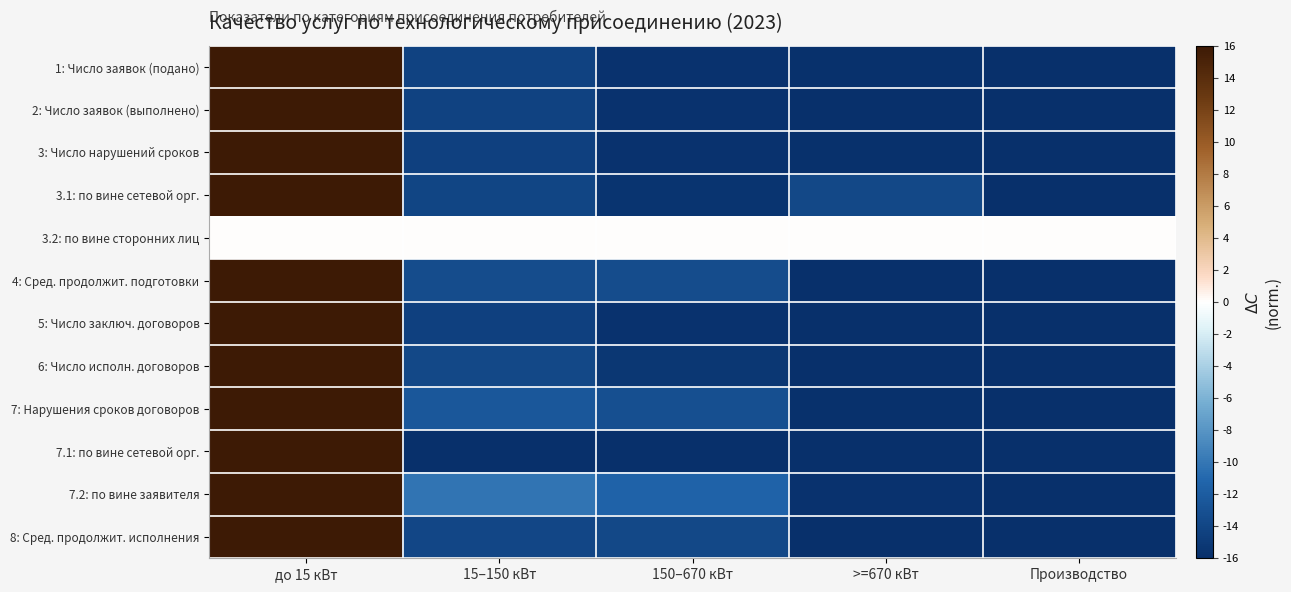

Reading left to right, what are all the values shown in this chart?

1: Число заявок (подано): до 15 кВт=16.0	15–150 кВт=-14.3	150–670 кВт=-15.6	>=670 кВт=-15.8	Производство=-16.0
2: Число заявок (выполнено): до 15 кВт=16.0	15–150 кВт=-14.4	150–670 кВт=-15.7	>=670 кВт=-15.9	Производство=-16.0
3: Число нарушений сроков: до 15 кВт=16.0	15–150 кВт=-14.4	150–670 кВт=-15.7	>=670 кВт=-15.8	Производство=-16.0
3.1: по вине сетевой орг.: до 15 кВт=16.0	15–150 кВт=-14.0	150–670 кВт=-15.6	>=670 кВт=-13.9	Производство=-16.0
3.2: по вине сторонних лиц: до 15 кВт=0.0	15–150 кВт=0.0	150–670 кВт=0.0	>=670 кВт=0.0	Производство=0.0
4: Сред. продолжит. подготовки: до 15 кВт=16.0	15–150 кВт=-13.4	150–670 кВт=-13.4	>=670 кВт=-16.0	Производство=-16.0
5: Число заключ. договоров: до 15 кВт=16.0	15–150 кВт=-14.5	150–670 кВт=-15.7	>=670 кВт=-15.9	Производство=-16.0
6: Число исполн. договоров: до 15 кВт=16.0	15–150 кВт=-13.8	150–670 кВт=-15.4	>=670 кВт=-16.0	Производство=-16.0
7: Нарушения сроков договоров: до 15 кВт=16.0	15–150 кВт=-12.4	150–670 кВт=-13.2	>=670 кВт=-15.8	Производство=-16.0
7.1: по вине сетевой орг.: до 15 кВт=16.0	15–150 кВт=-16.0	150–670 кВт=-16.0	>=670 кВт=-16.0	Производство=-16.0
7.2: по вине заявителя: до 15 кВт=16.0	15–150 кВт=-10.2	150–670 кВт=-11.4	>=670 кВт=-15.7	Производство=-16.0
8: Сред. продолжит. исполнения: до 15 кВт=16.0	15–150 кВт=-14.0	150–670 кВт=-13.8	>=670 кВт=-16.0	Производство=-16.0